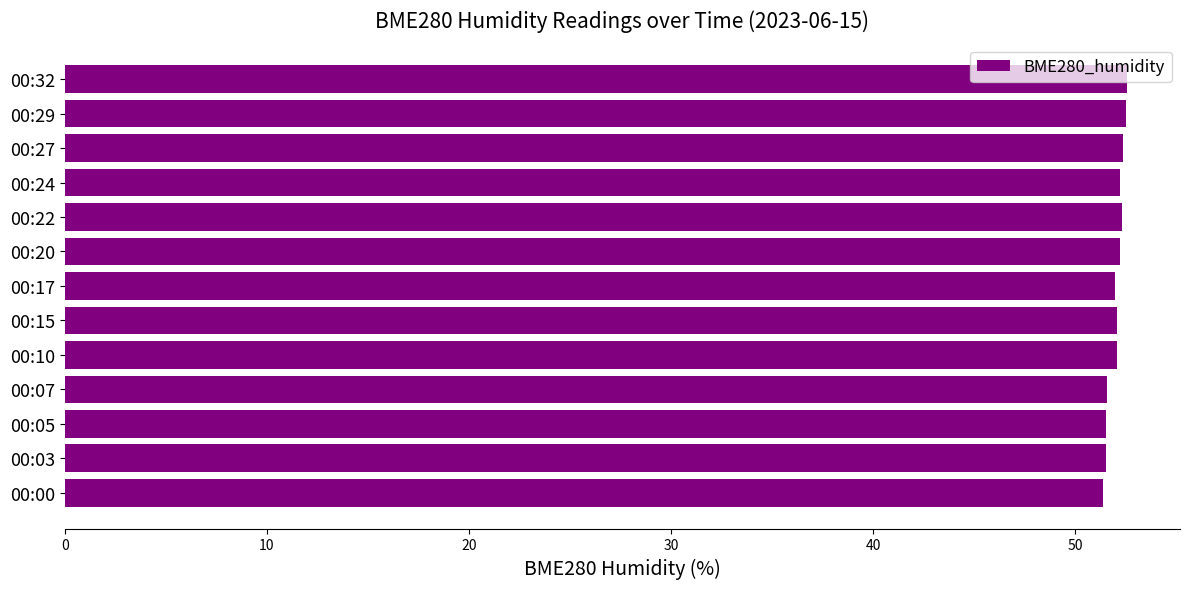

What is the smallest value displayed?

51.4